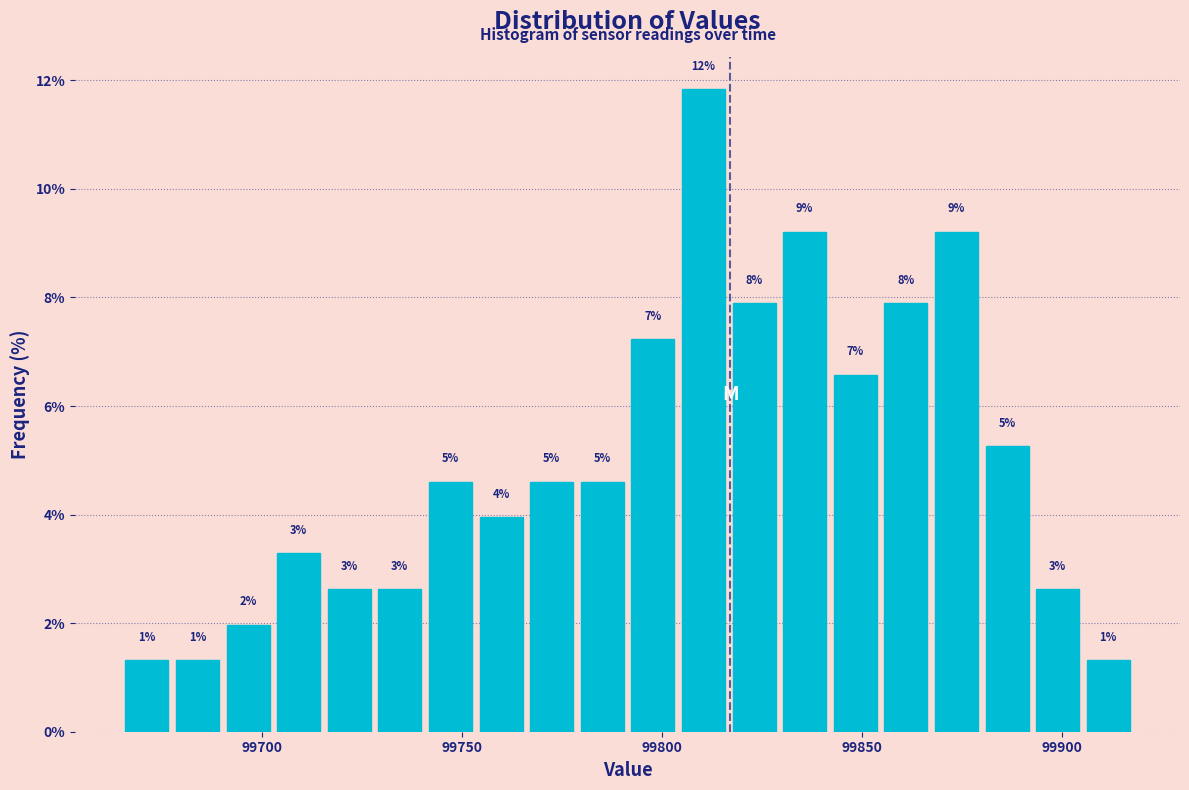

Read against the x-axis, roughly where is the centre of the tallest bar?

99810